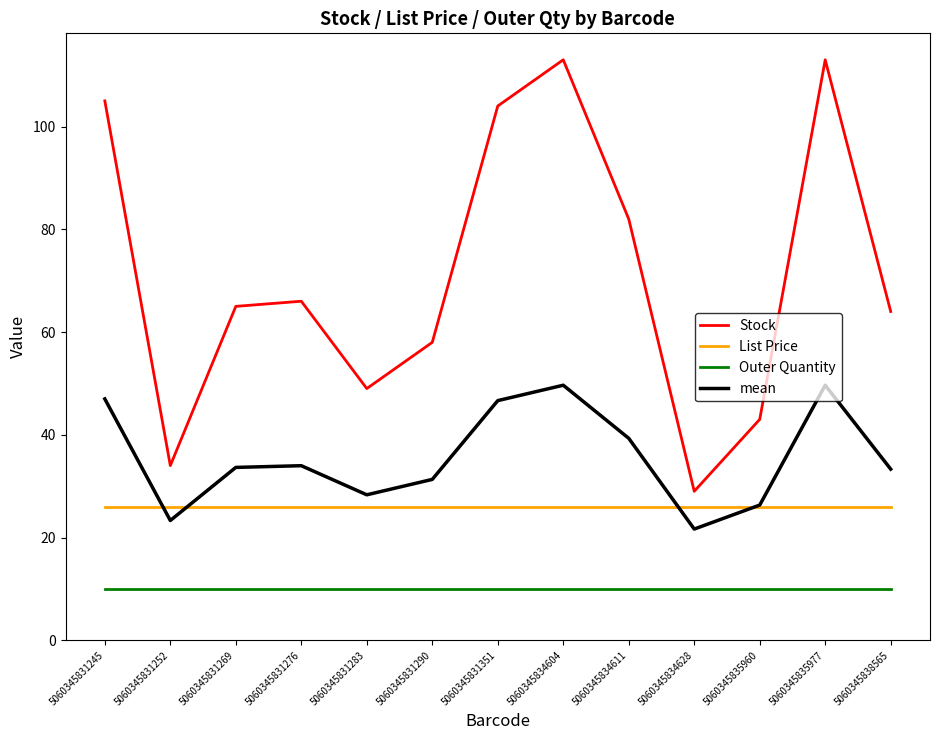

How many categories are shown in the chart?

13